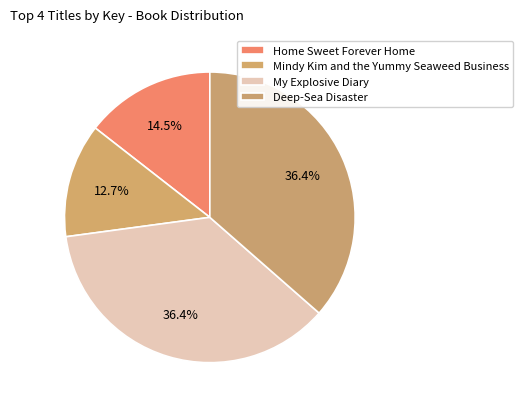

How many segments does this pie chart have?

4